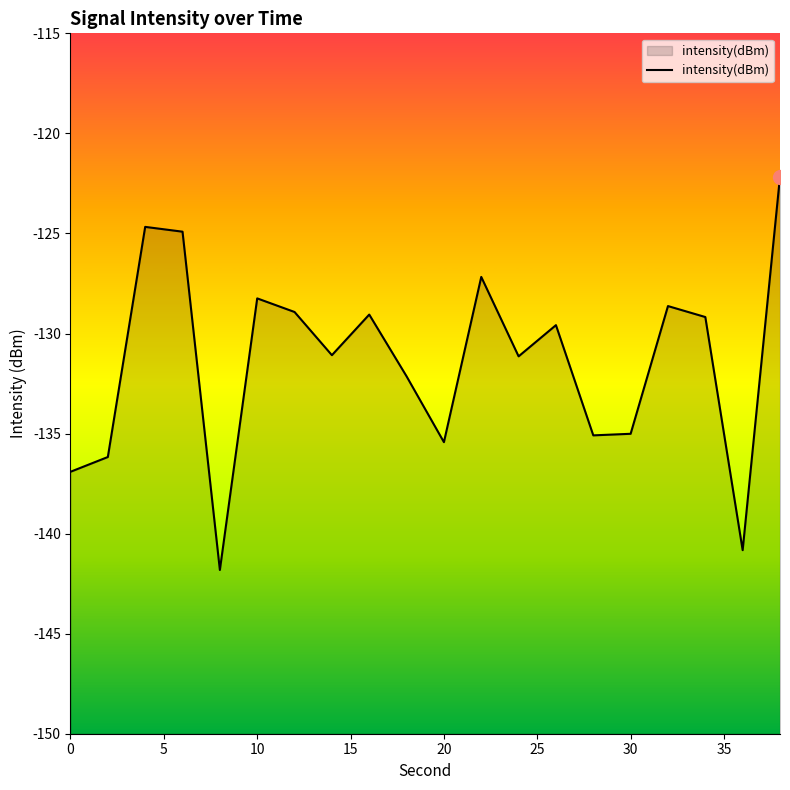

What is the smallest value displayed?

-141.8